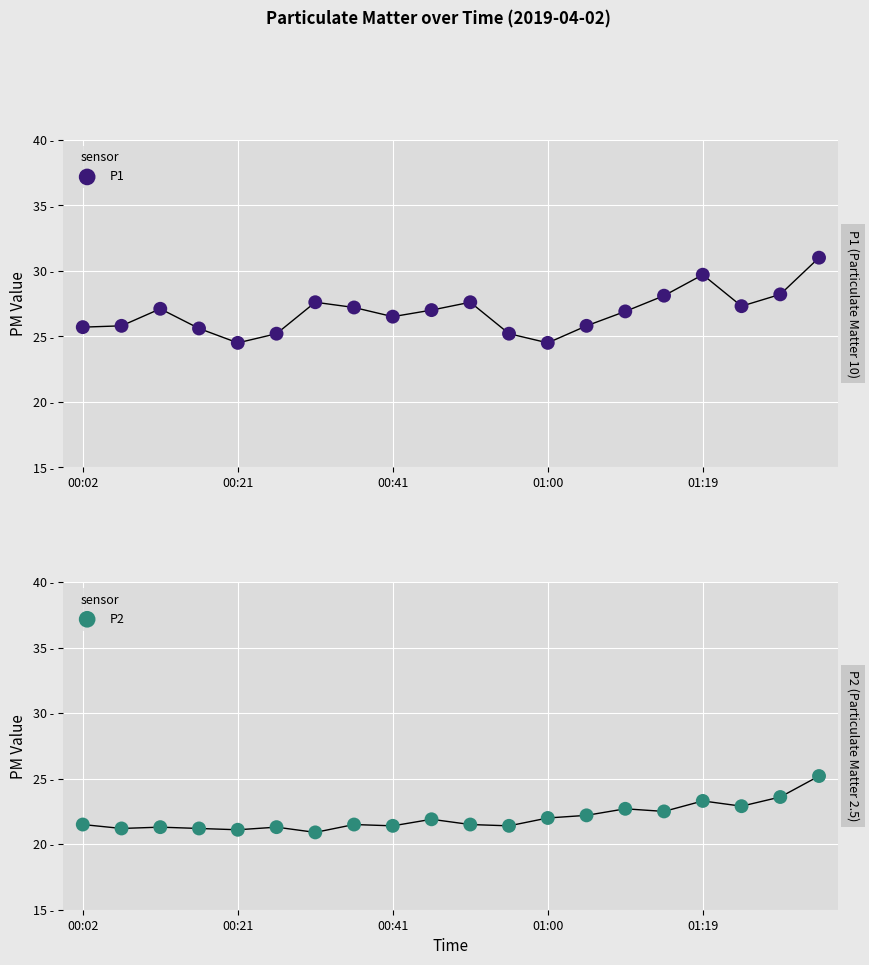

At how many categories does at least one series exceed 24?

20